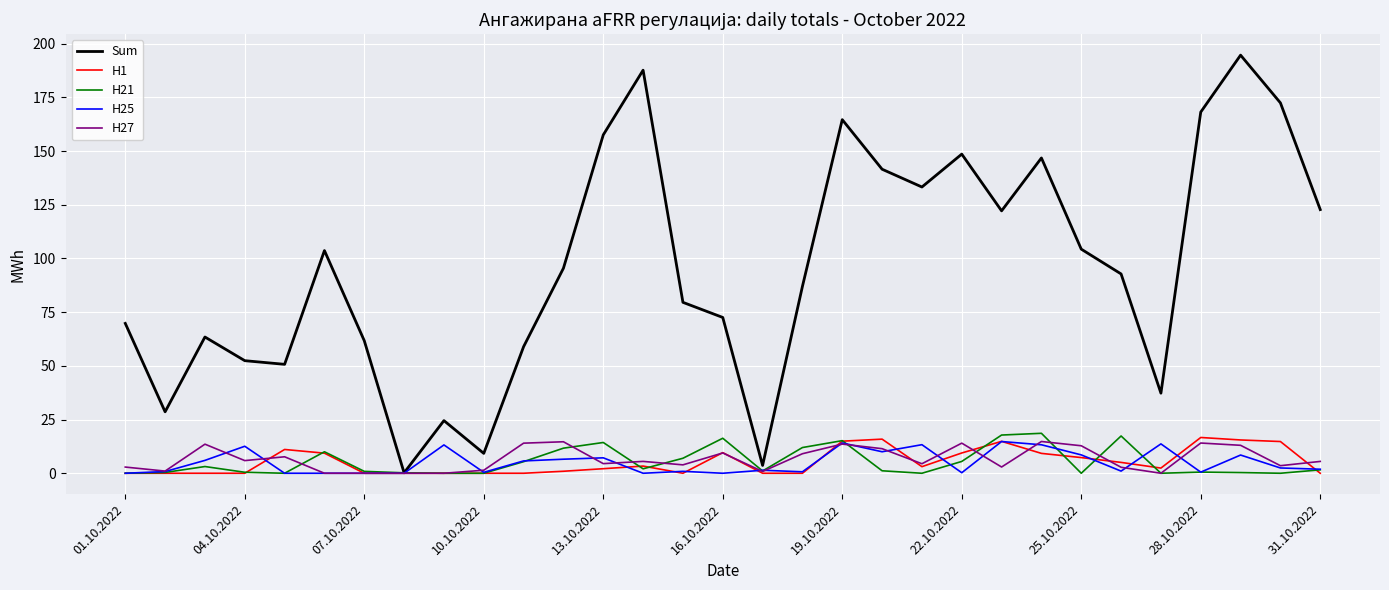

What is the maximum value for H25?

14.8